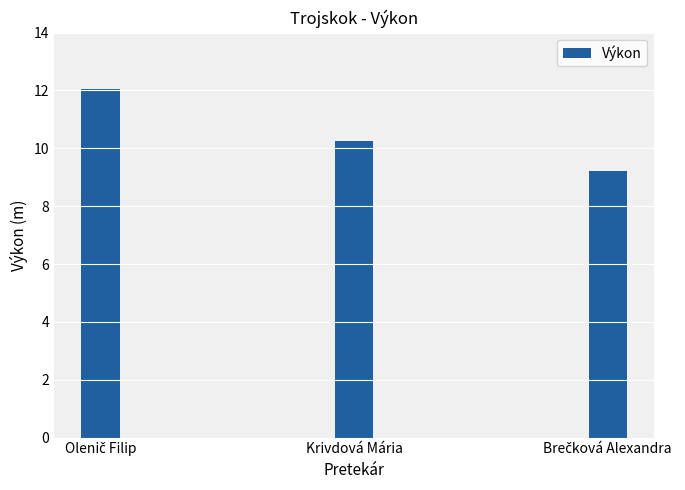

Is it true that the value at Krivdová Mária is 7.0?

False